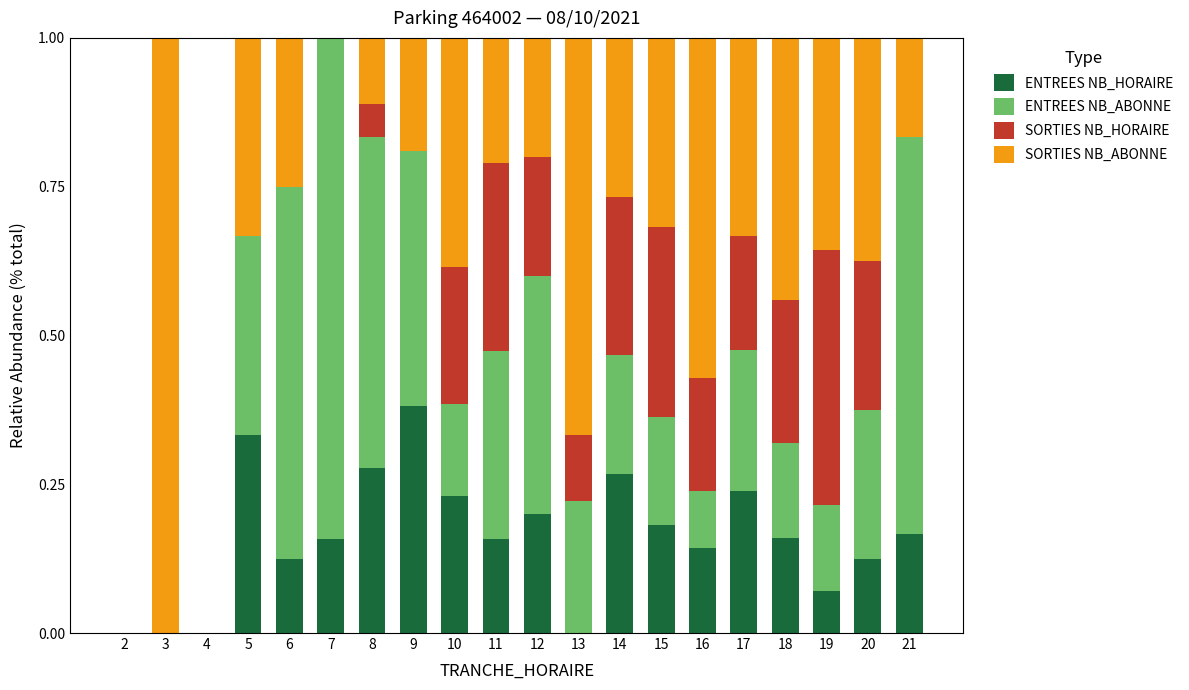

Is it true that ENTREES NB_HORAIRE equals 0.1 at 12?

False